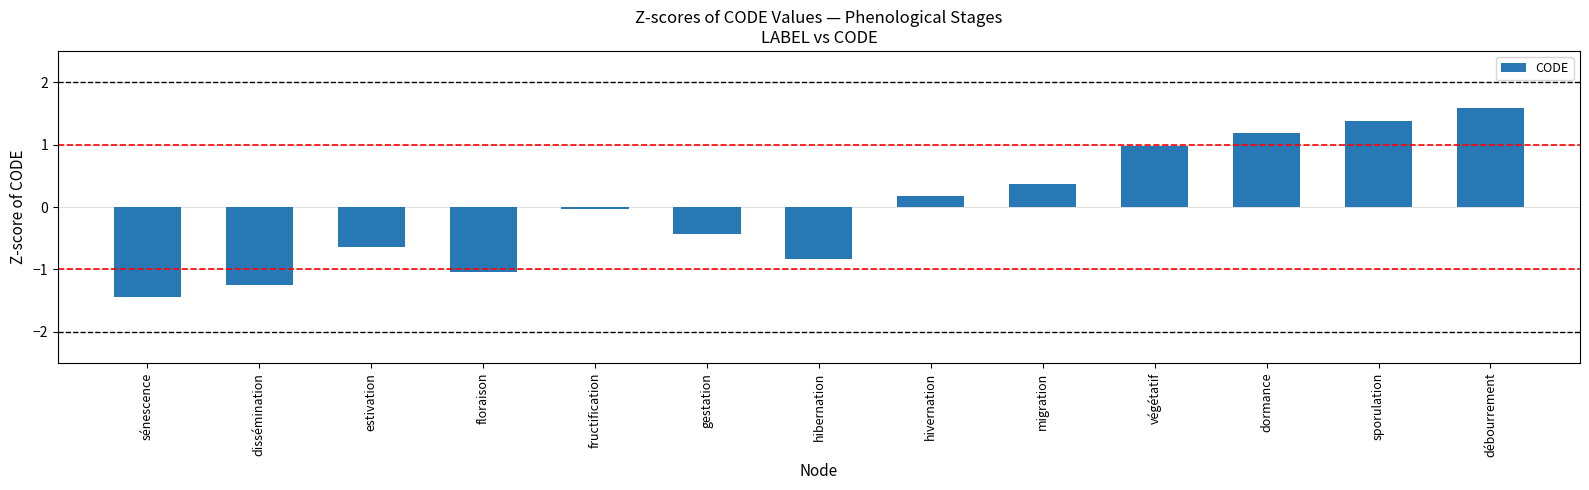

What is the label of the 8th bar from the right?

gestation